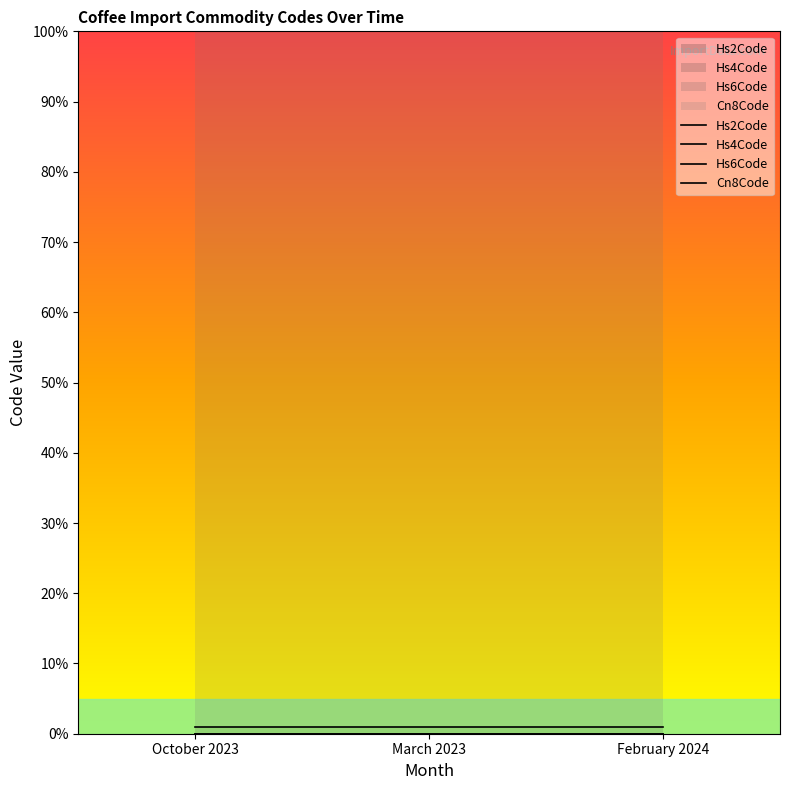

Is it true that Cn8Code equals 0.0 at October 2023?

True